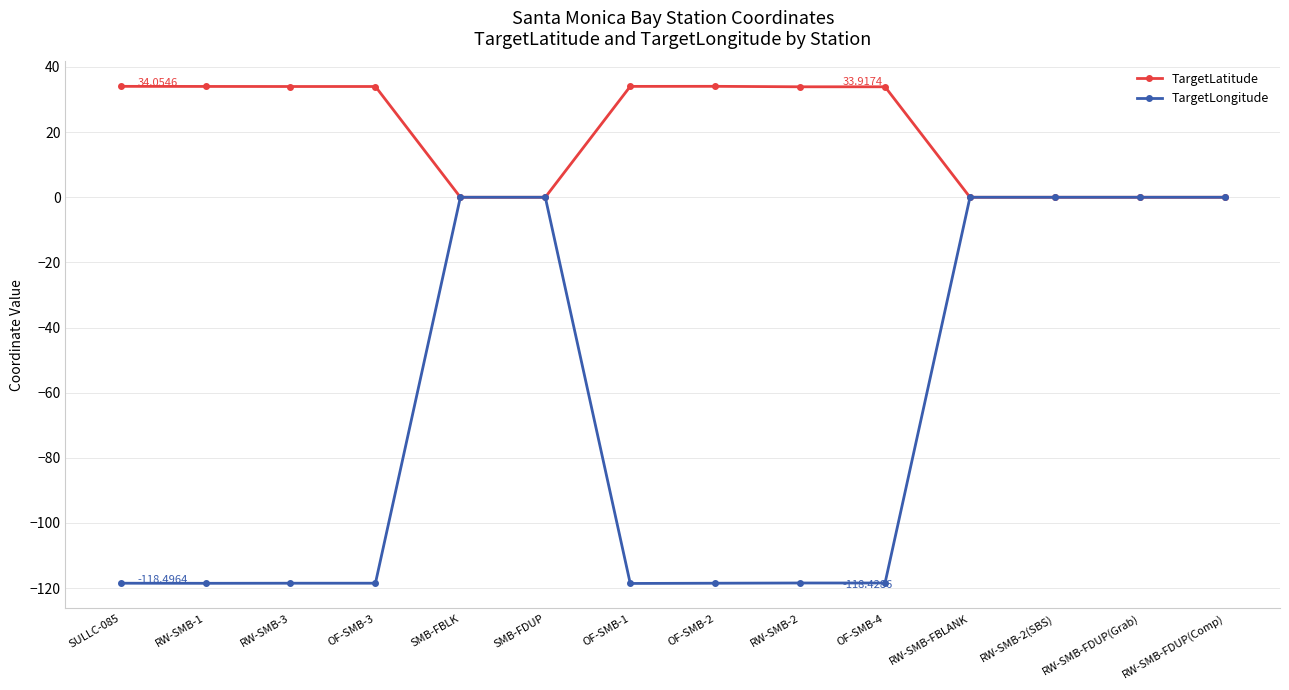

How many data points in TargetLatitude are less than 33?

6